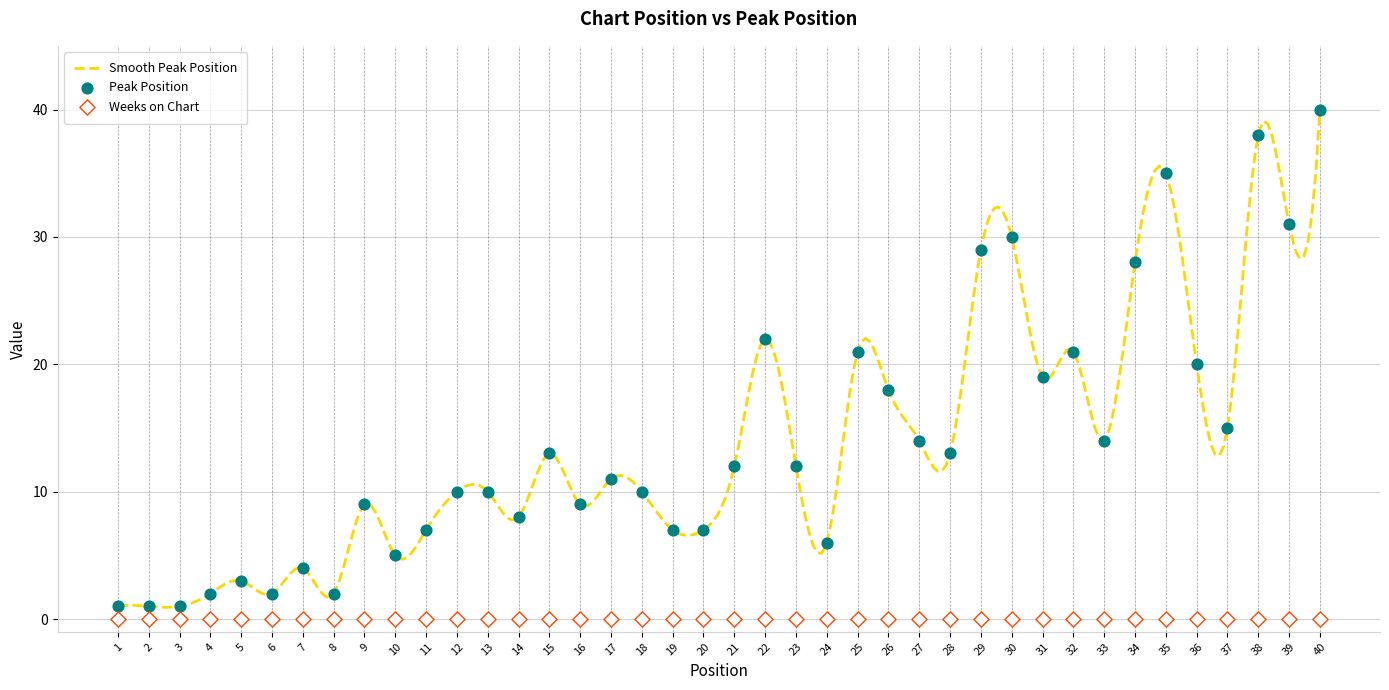

Approximately how many times larger is the value at 15 compared to 7?

3.2